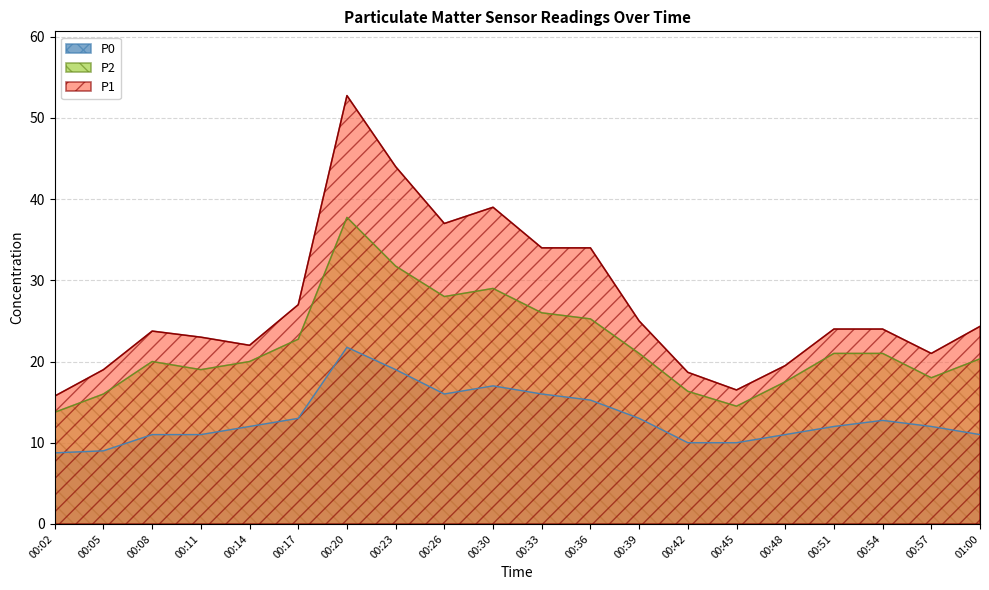

Does the chart have visible grid lines?

Yes